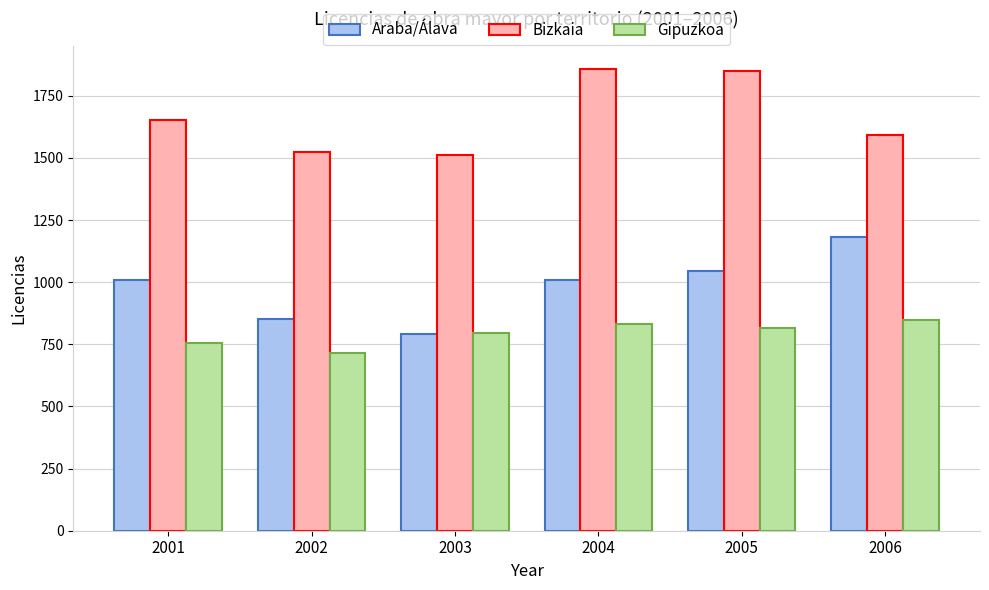

How many distinct data groups are displayed?

3